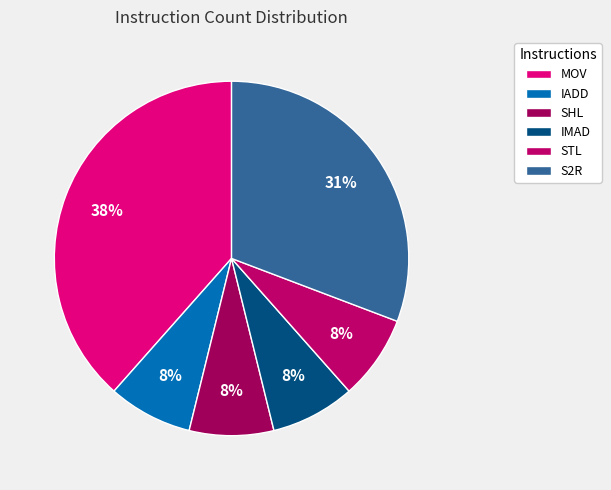

To the nearest percent, what is the difference between the S2R and IADD slice percentages?

23%